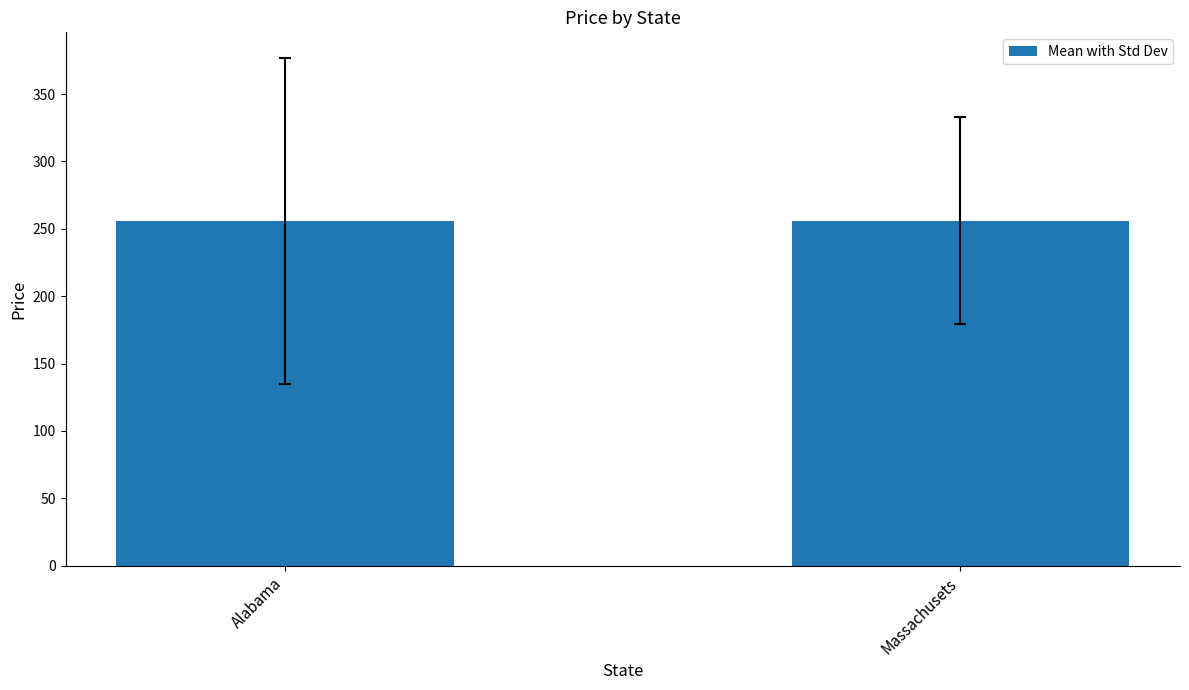

What is the label of the 1st bar from the left?

Alabama